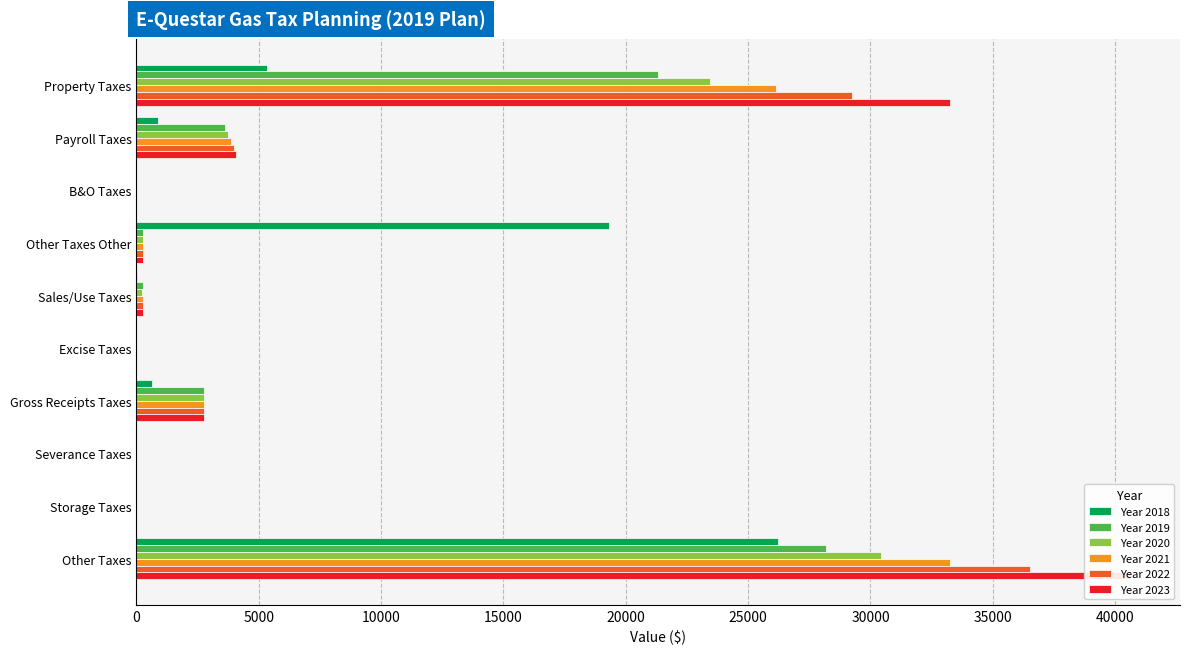

What is the value of the Year 2019 bar at the 7th from the left?

2756.0